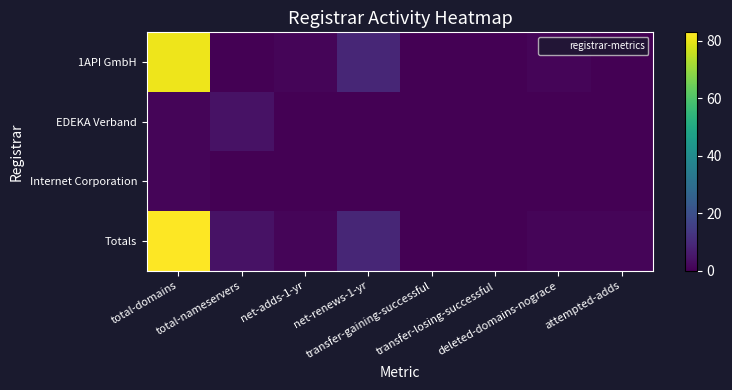

How many series are shown in this chart?

4